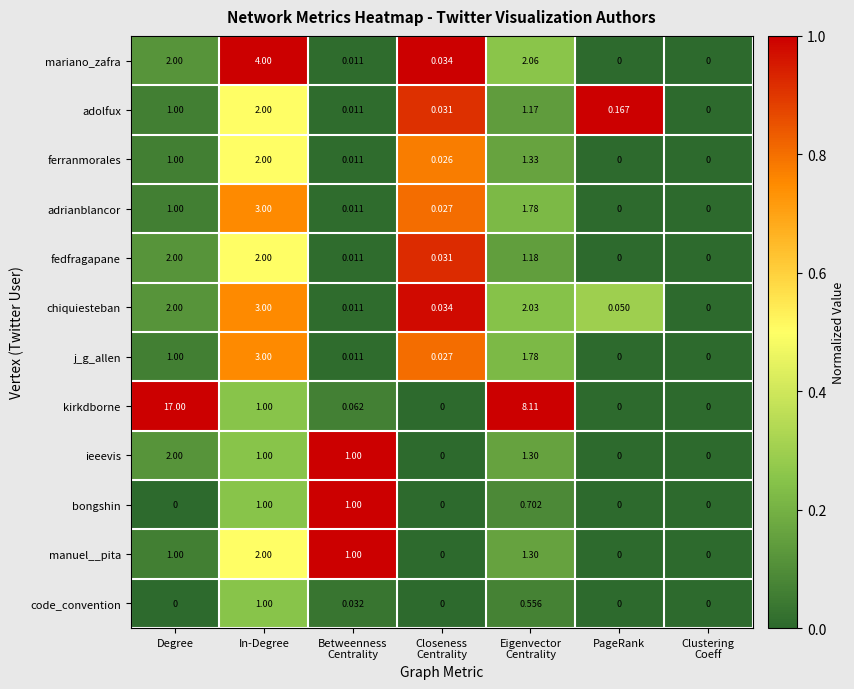

At which category does the chart reach its peak across all series?

Degree